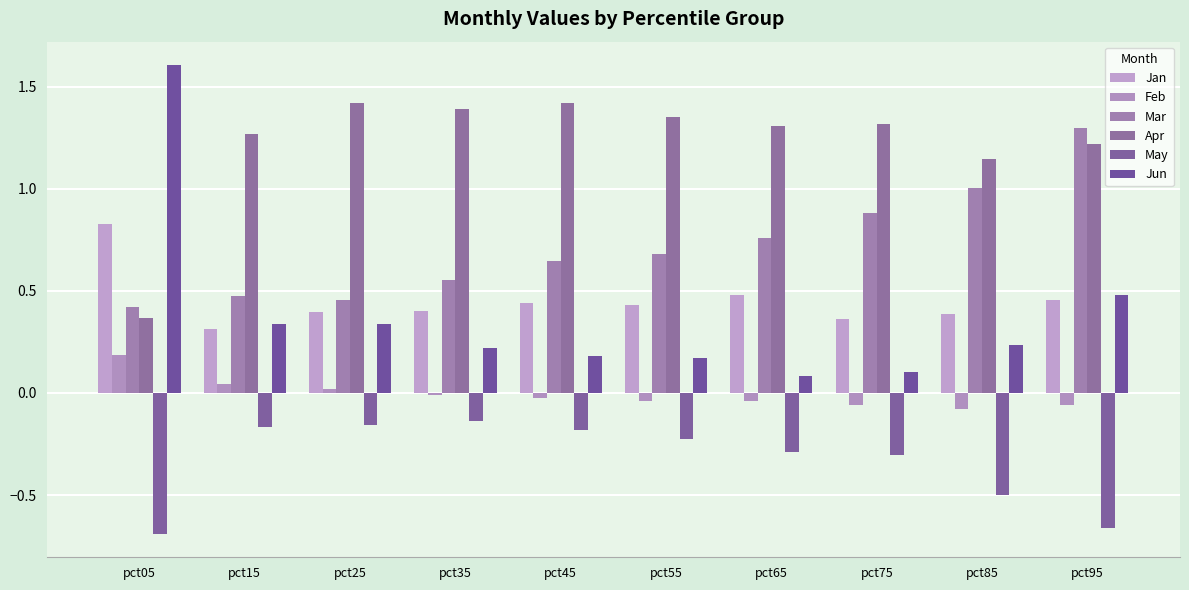

Which series changed the most between pct65 and pct95?

Mar